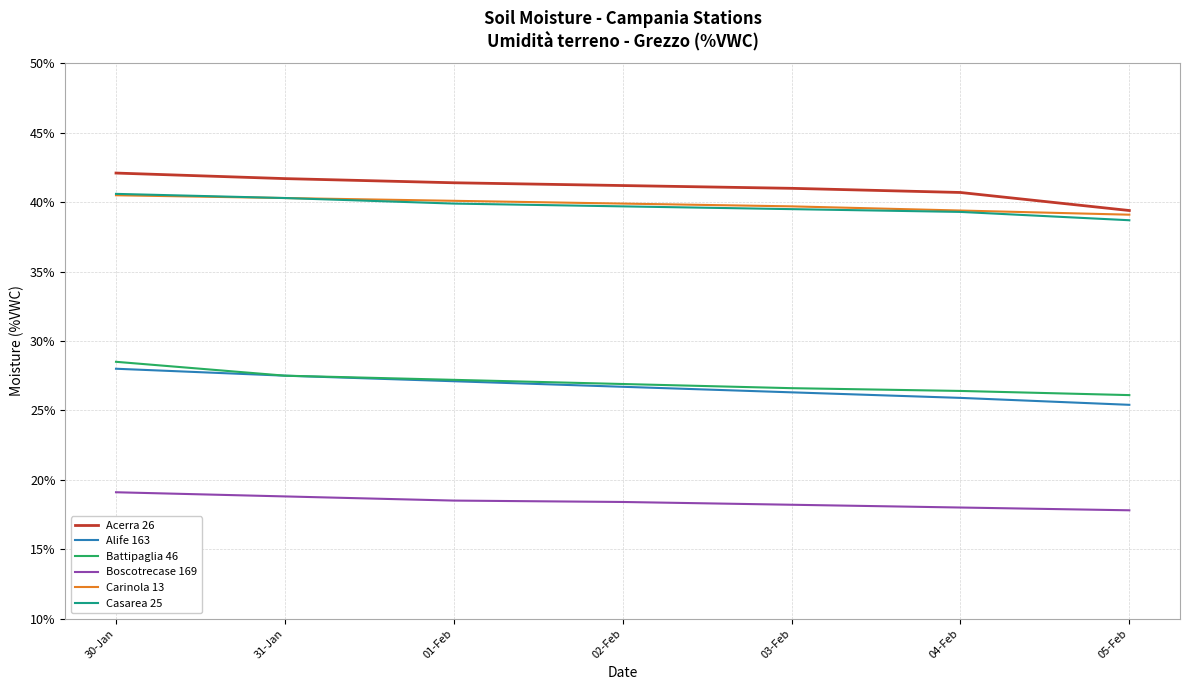

The Casarea 25 series shows 40.3 at 31-Jan. True or false?

True